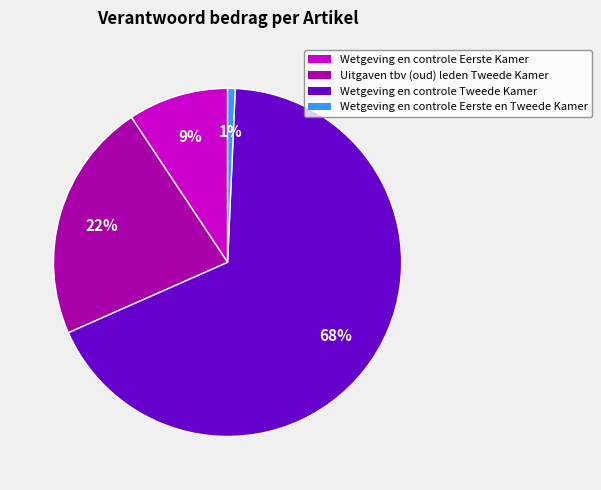

Is the sum of Wetgeving en controle Eerste en Tweede Kamer and Wetgeving en controle Tweede Kamer greater than half?

Yes